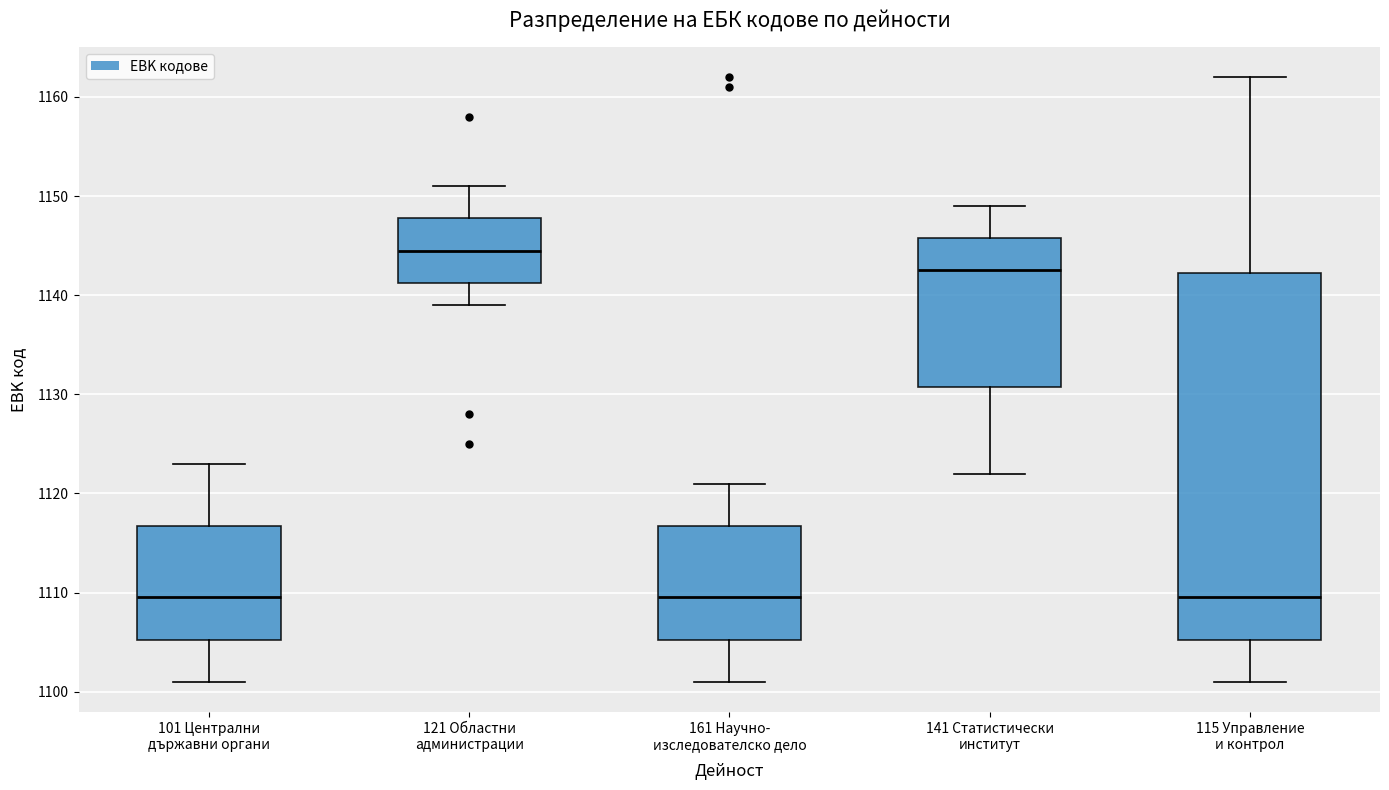

Reading left to right, read every box against the y-axis: the position of its median line, the range the box covers, and the ends of its whiskers. The values are not printed on the chart, so give them approximately, as read against the axis.

101 Централни държавни органи: median 1110, box 1105 to 1117, whiskers 1101 to 1123
121 Областни администрации: median 1145, box 1141 to 1148, whiskers 1139 to 1151
161 Научно- изследователско дело: median 1110, box 1105 to 1117, whiskers 1101 to 1121
141 Статистически институт: median 1143, box 1131 to 1146, whiskers 1122 to 1149
115 Управление и контрол: median 1110, box 1105 to 1142, whiskers 1101 to 1162